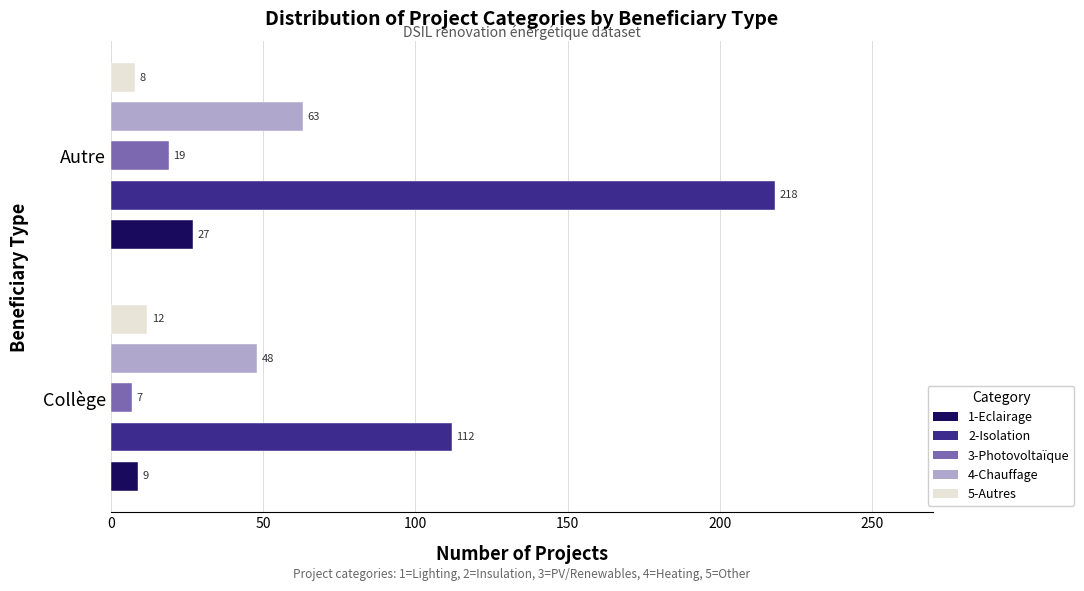

List the series in order of their peak value, highest first.

2-Isolation, 4-Chauffage, 1-Eclairage, 3-Photovoltaïque, 5-Autres